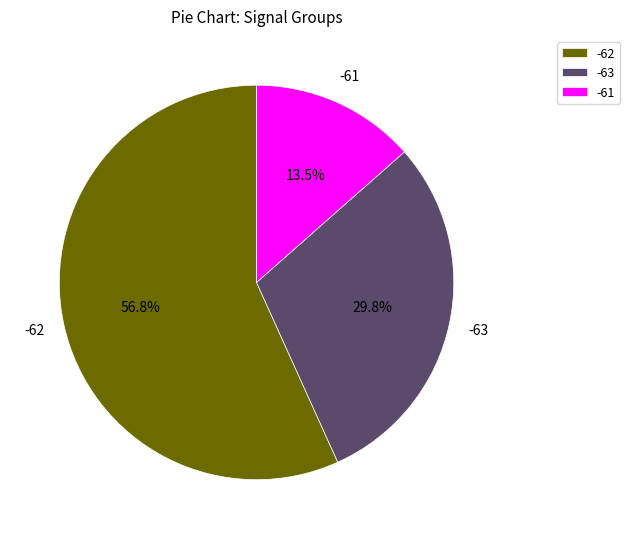

What portion of the pie excludes -63?

70.2%